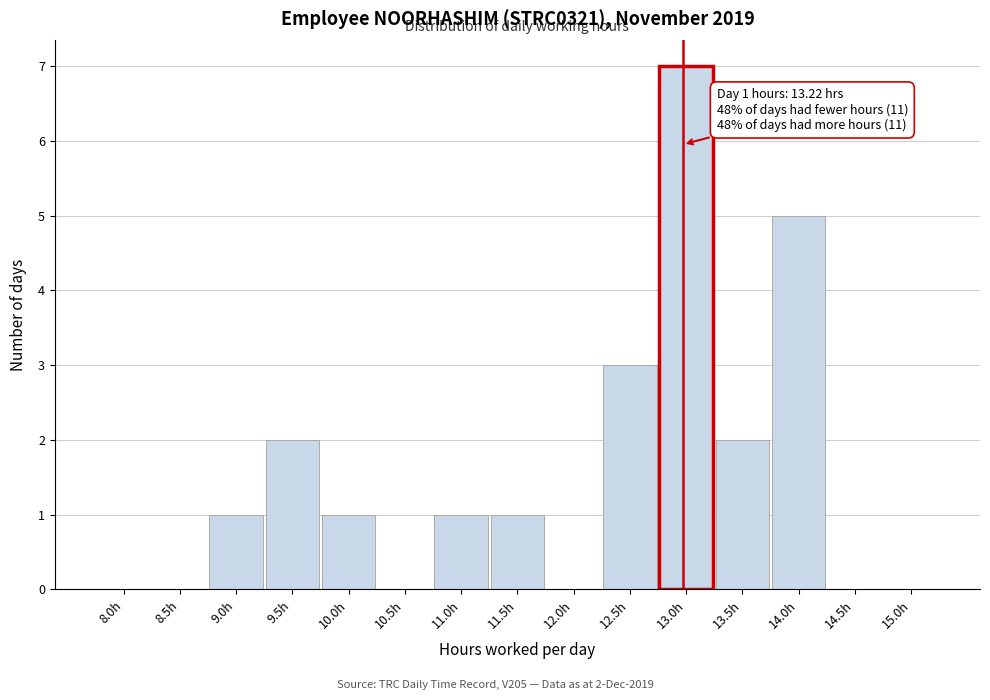

Reading right to left, list all the values displayed in this chart.

15.0h=0	14.5h=0	14.0h=5	13.5h=2	13.0h=7	12.5h=3	12.0h=0	11.5h=1	11.0h=1	10.5h=0	10.0h=1	9.5h=2	9.0h=1	8.5h=0	8.0h=0